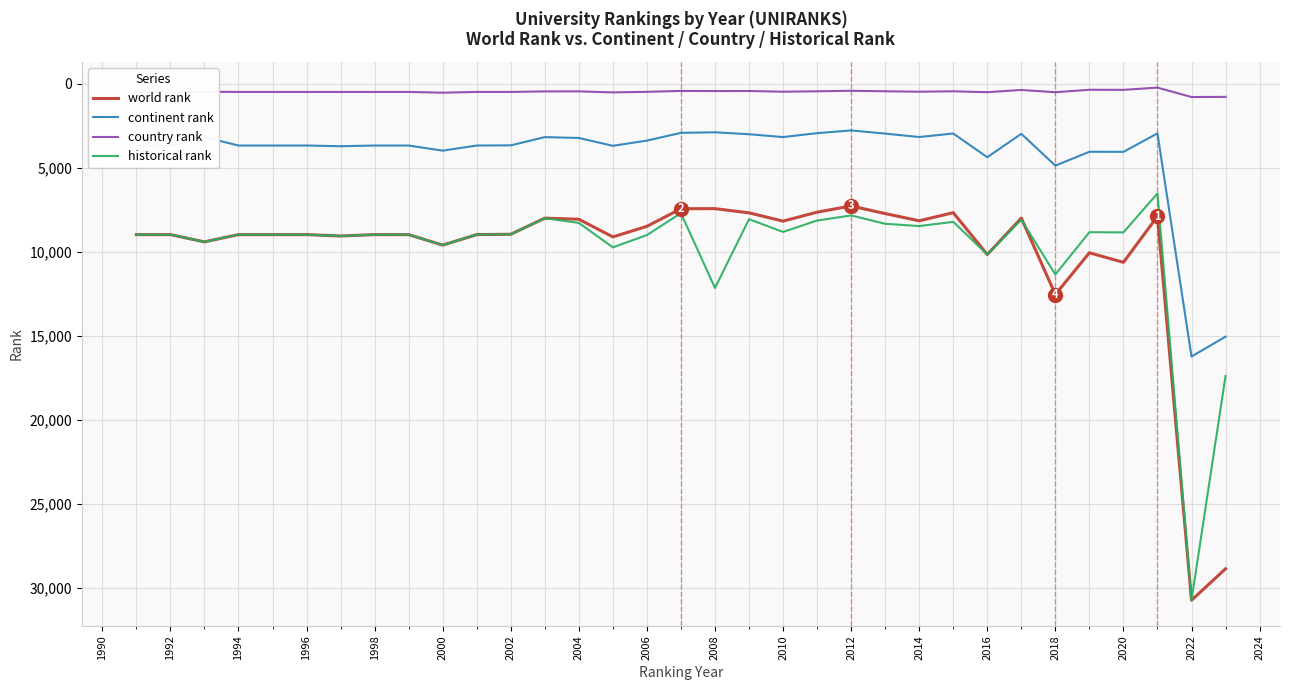

What is the greatest value displayed?

30735.0